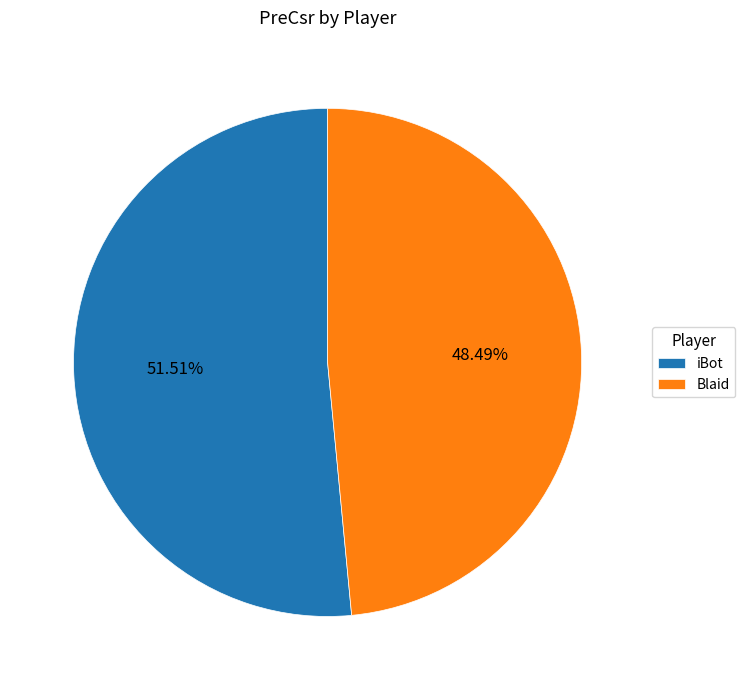

Is iBot the majority of the pie?

Yes